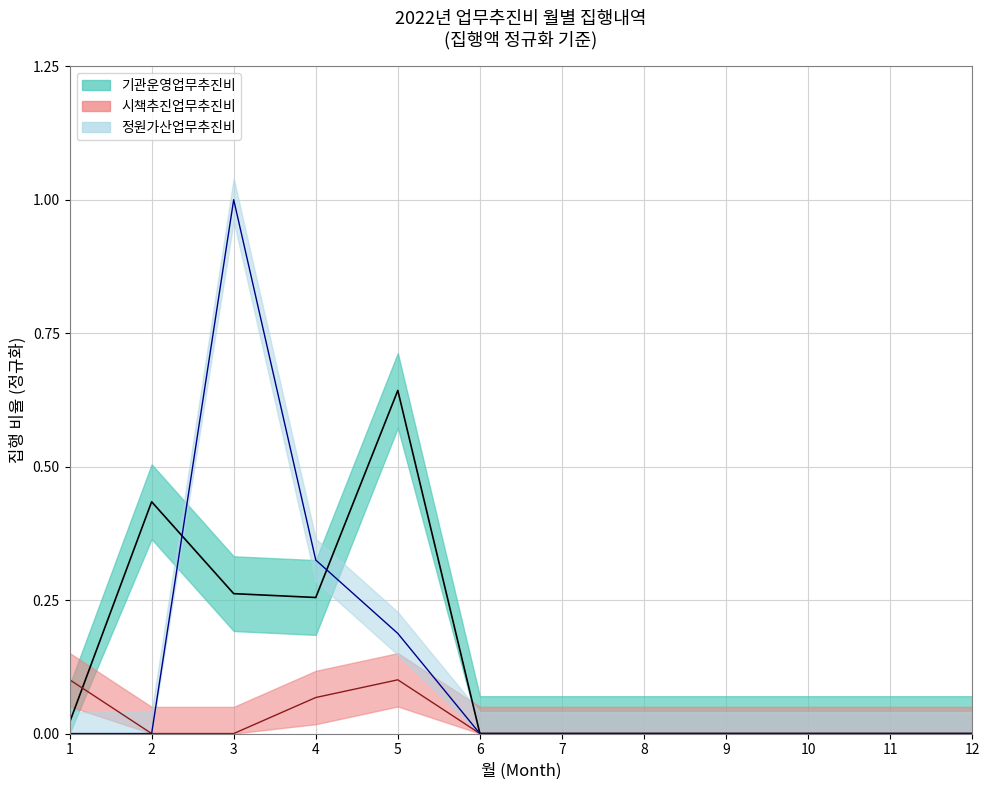

Reading left to right, list all the values displayed in this chart.

기관운영업무추진비: 0.0	0.4	0.3	0.3	0.6	0.0	0.0	0.0	0.0	0.0	0.0	0.0
시책추진업무추진비: 0.1	0.0	0.0	0.1	0.1	0.0	0.0	0.0	0.0	0.0	0.0	0.0
정원가산업무추진비: 0.0	0.0	1.0	0.3	0.2	0.0	0.0	0.0	0.0	0.0	0.0	0.0